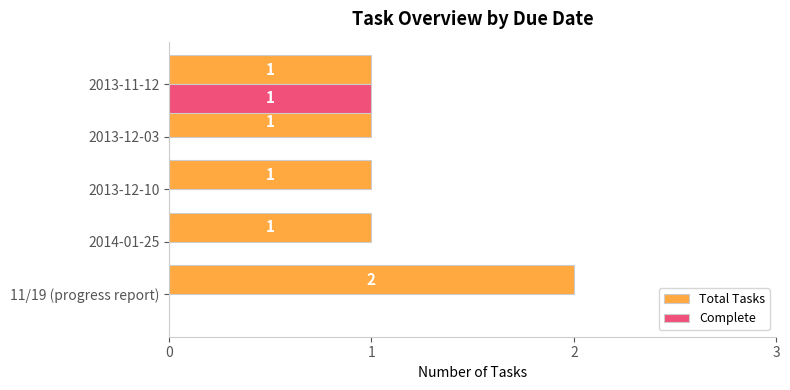

Is it true that Total Tasks equals 1 at 2013-12-03?

True